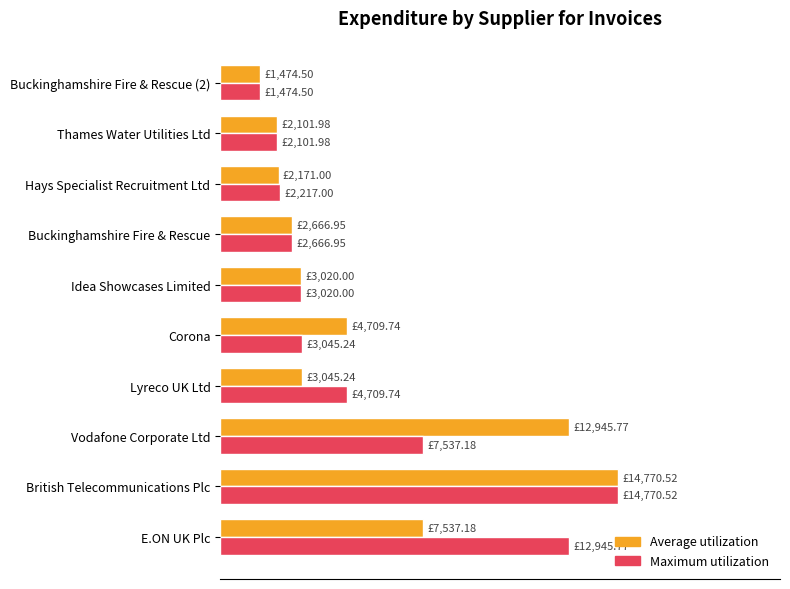

What are all the series names shown in the legend?

Average utilization, Maximum utilization